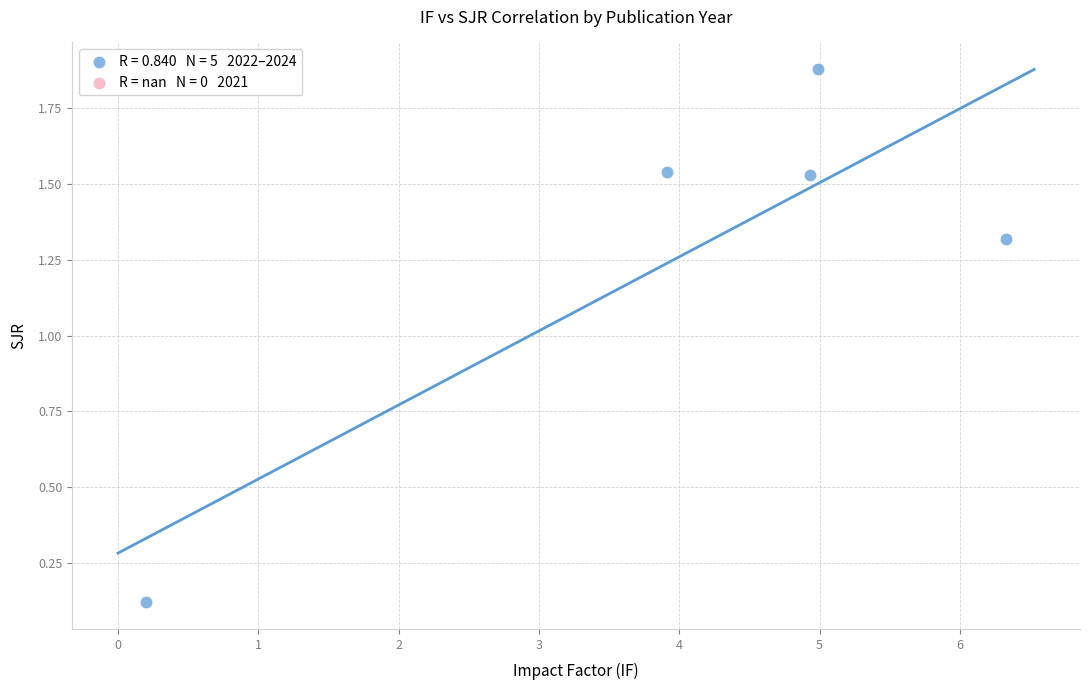

What is the average X value?

4.1